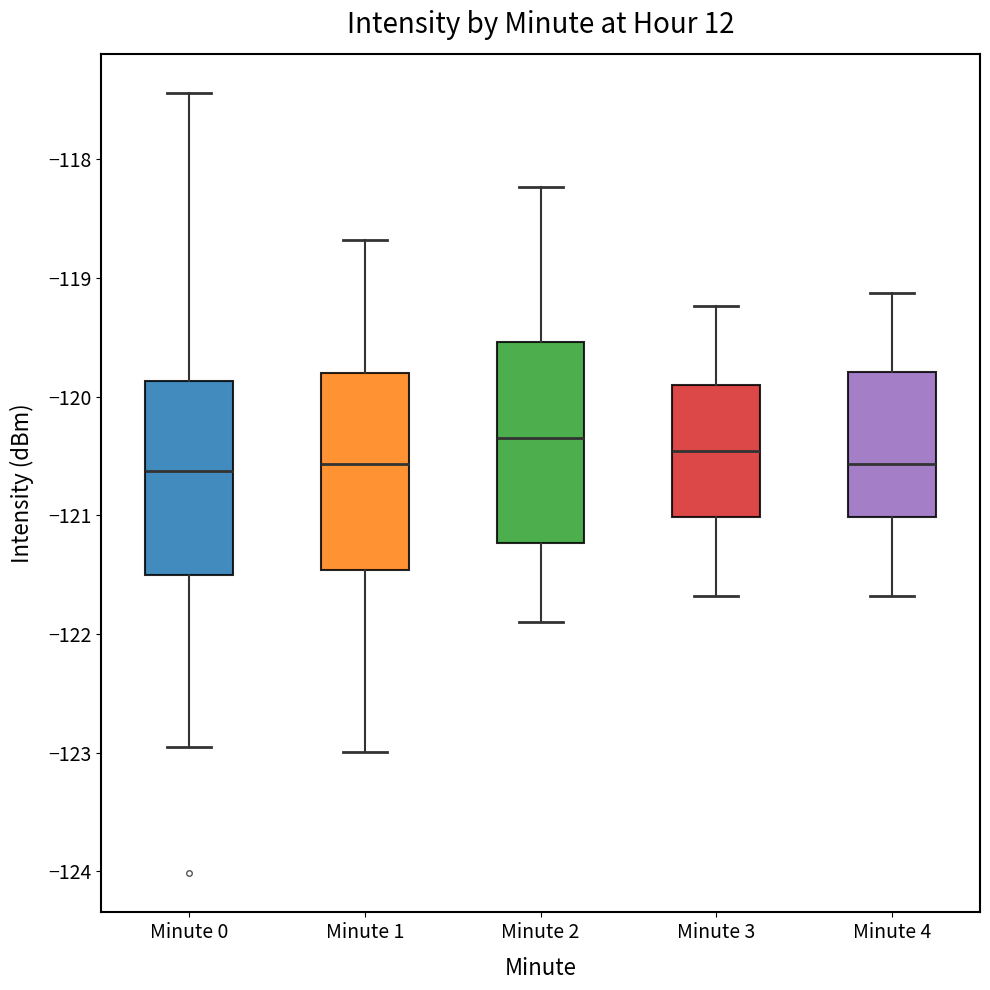

Reading left to right, transcribe this box plot: for each box, give where its median line is, the range the box spans, and where its two whiskers end, as read against the y-axis. The values are not printed on the chart, so give them approximately, as read against the axis.

Minute 0: median -120.6, box -121.5 to -119.9, whiskers -123.0 to -117.4
Minute 1: median -120.6, box -121.5 to -119.8, whiskers -123.0 to -118.7
Minute 2: median -120.3, box -121.2 to -119.5, whiskers -121.9 to -118.2
Minute 3: median -120.5, box -121.0 to -119.9, whiskers -121.7 to -119.2
Minute 4: median -120.6, box -121.0 to -119.8, whiskers -121.7 to -119.1